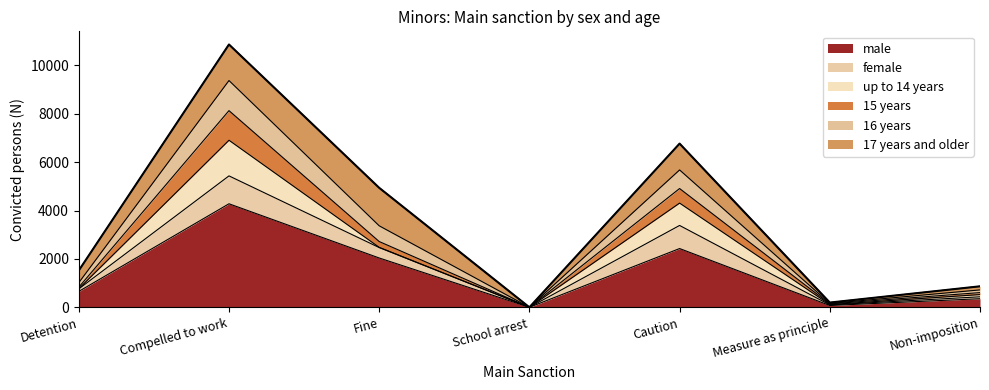

What is the total value across all series at Compelled to work?

10866